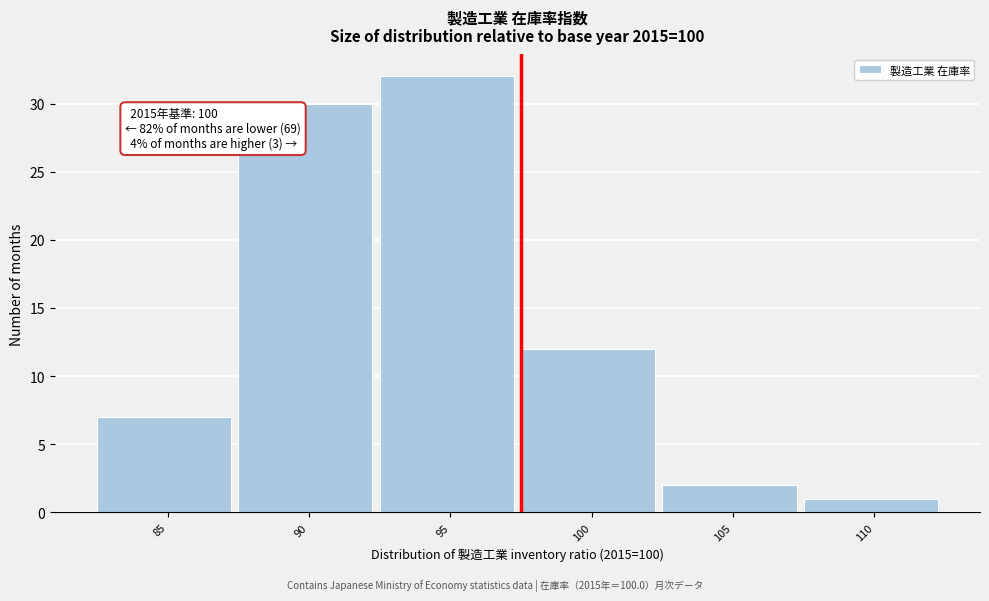

Reading left to right, list all the values displayed in this chart.

85=7	90=30	95=32	100=12	105=2	110=1